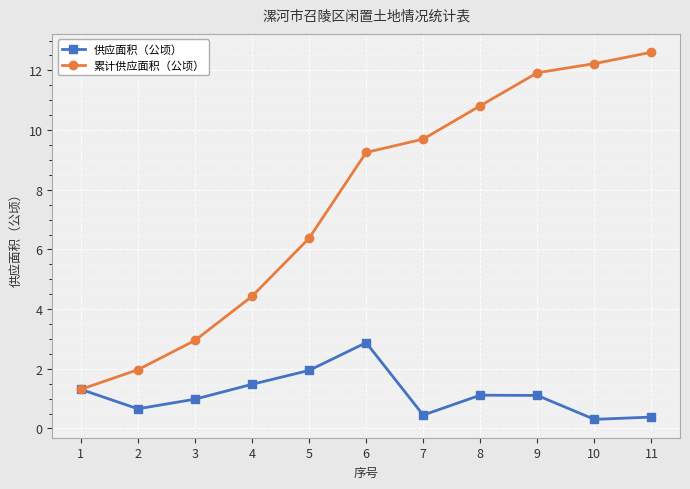

What is the lowest value of the 供应面积（公顷） series?

0.3